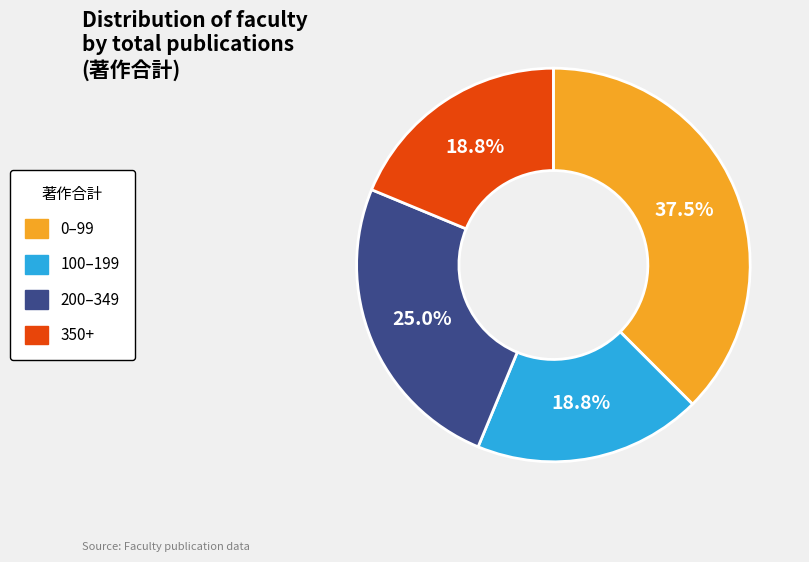

Does any single category account for the majority?

No